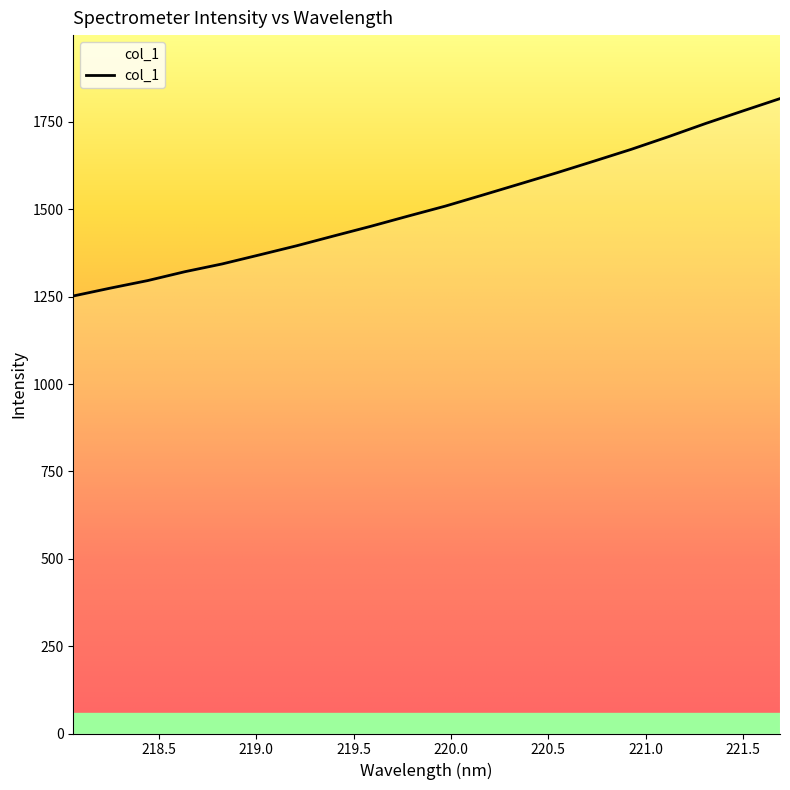

What is the difference between the maximum and minimum values?

564.8